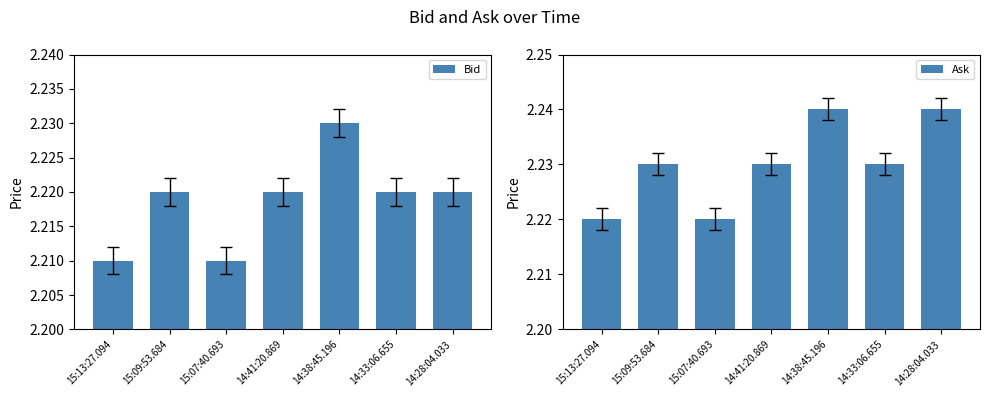

Reading left to right, extract all data points from this chart.

Bid: 15:13:27.094=2.2	15:09:53.684=2.2	15:07:40.693=2.2	14:41:20.869=2.2	14:38:45.196=2.2	14:33:06.655=2.2	14:28:04.033=2.2
Ask: 15:13:27.094=2.2	15:09:53.684=2.2	15:07:40.693=2.2	14:41:20.869=2.2	14:38:45.196=2.2	14:33:06.655=2.2	14:28:04.033=2.2